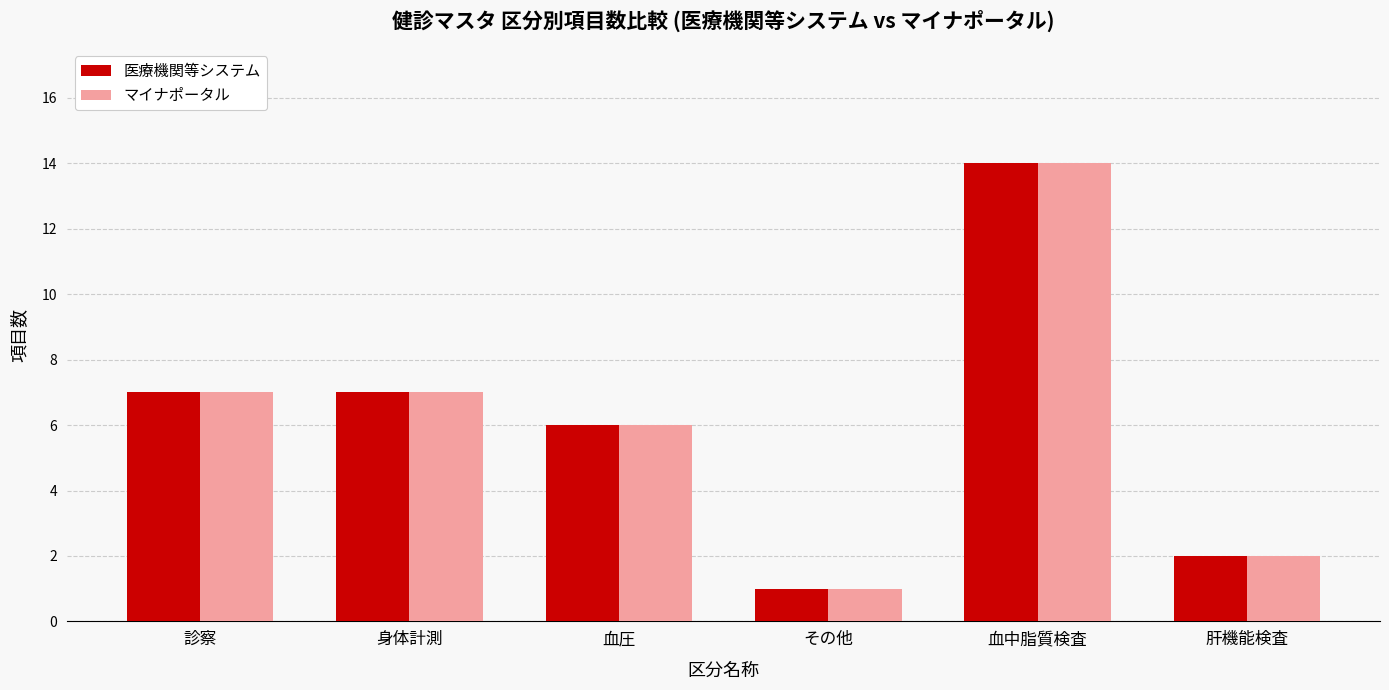

The value of 医療機関等システム at 血圧 is 4. True or false?

False